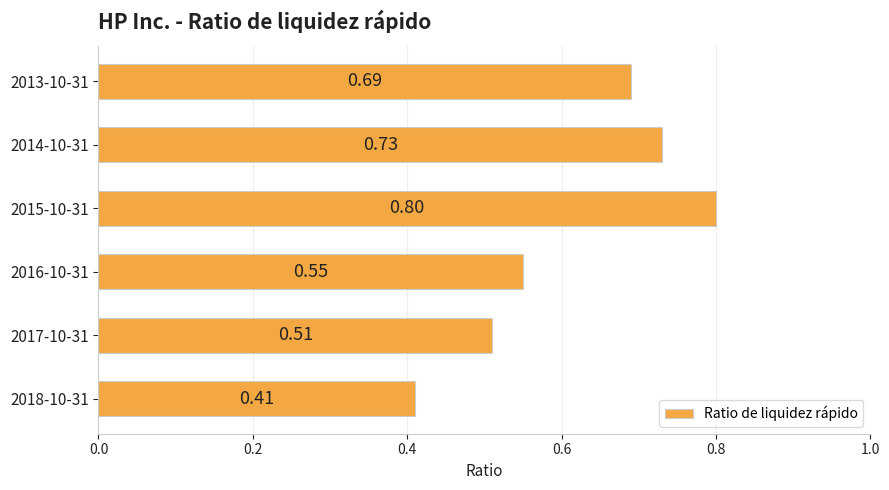

Between 2017-10-31 and 2013-10-31, which is larger?

2013-10-31